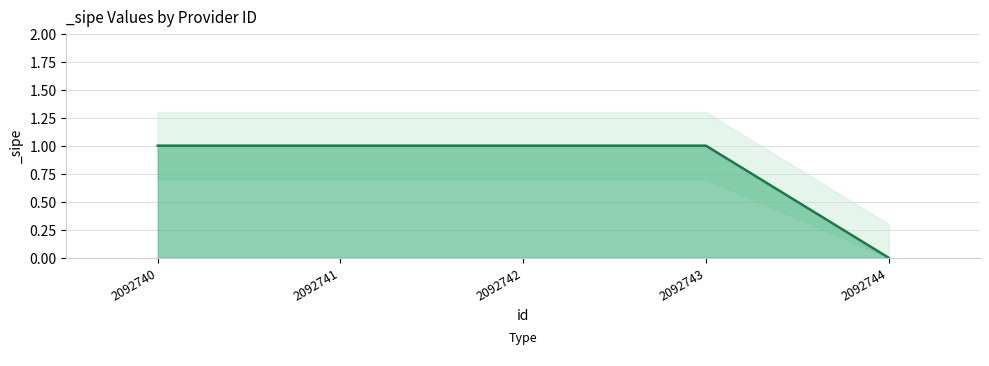

True or false: _sipe and _sipe_upper intersect in this chart.

False